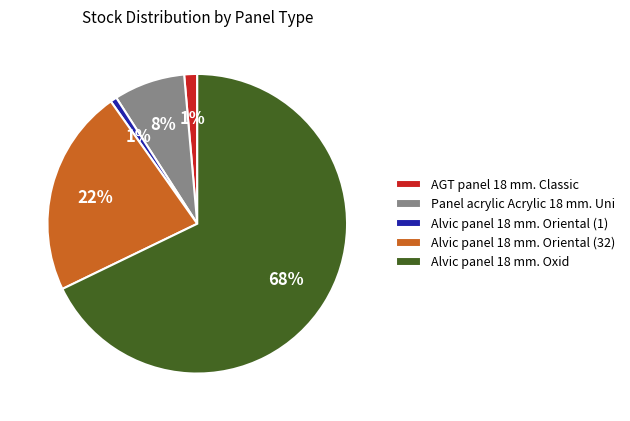

To the nearest percent, what portion does Alvic panel 18 mm. Oriental (1) represent?

1%